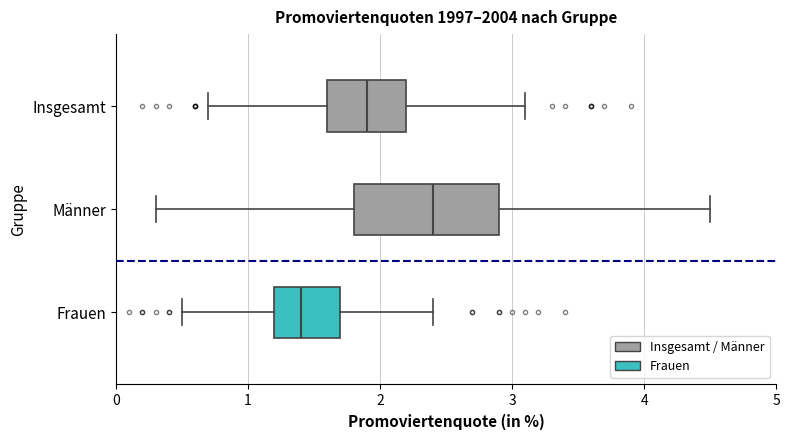

Where does the median line of the box for Insgesamt sit on the x-axis? The values are not printed on the chart, so give them approximately, as read against the axis.

1.9